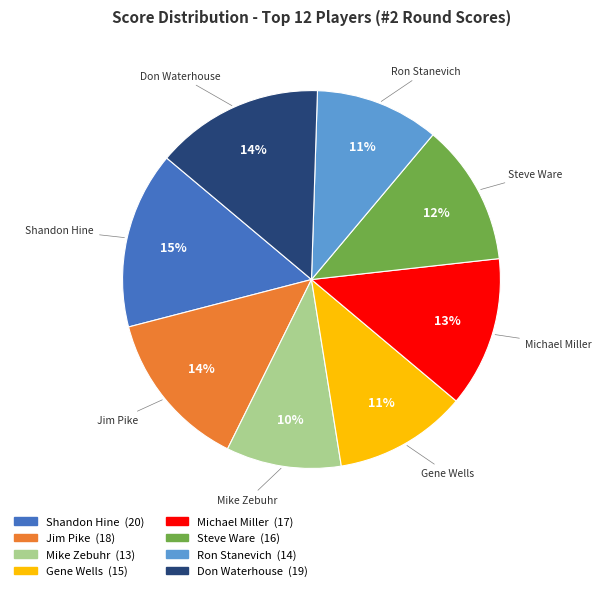

Is there a majority slice in this chart?

No